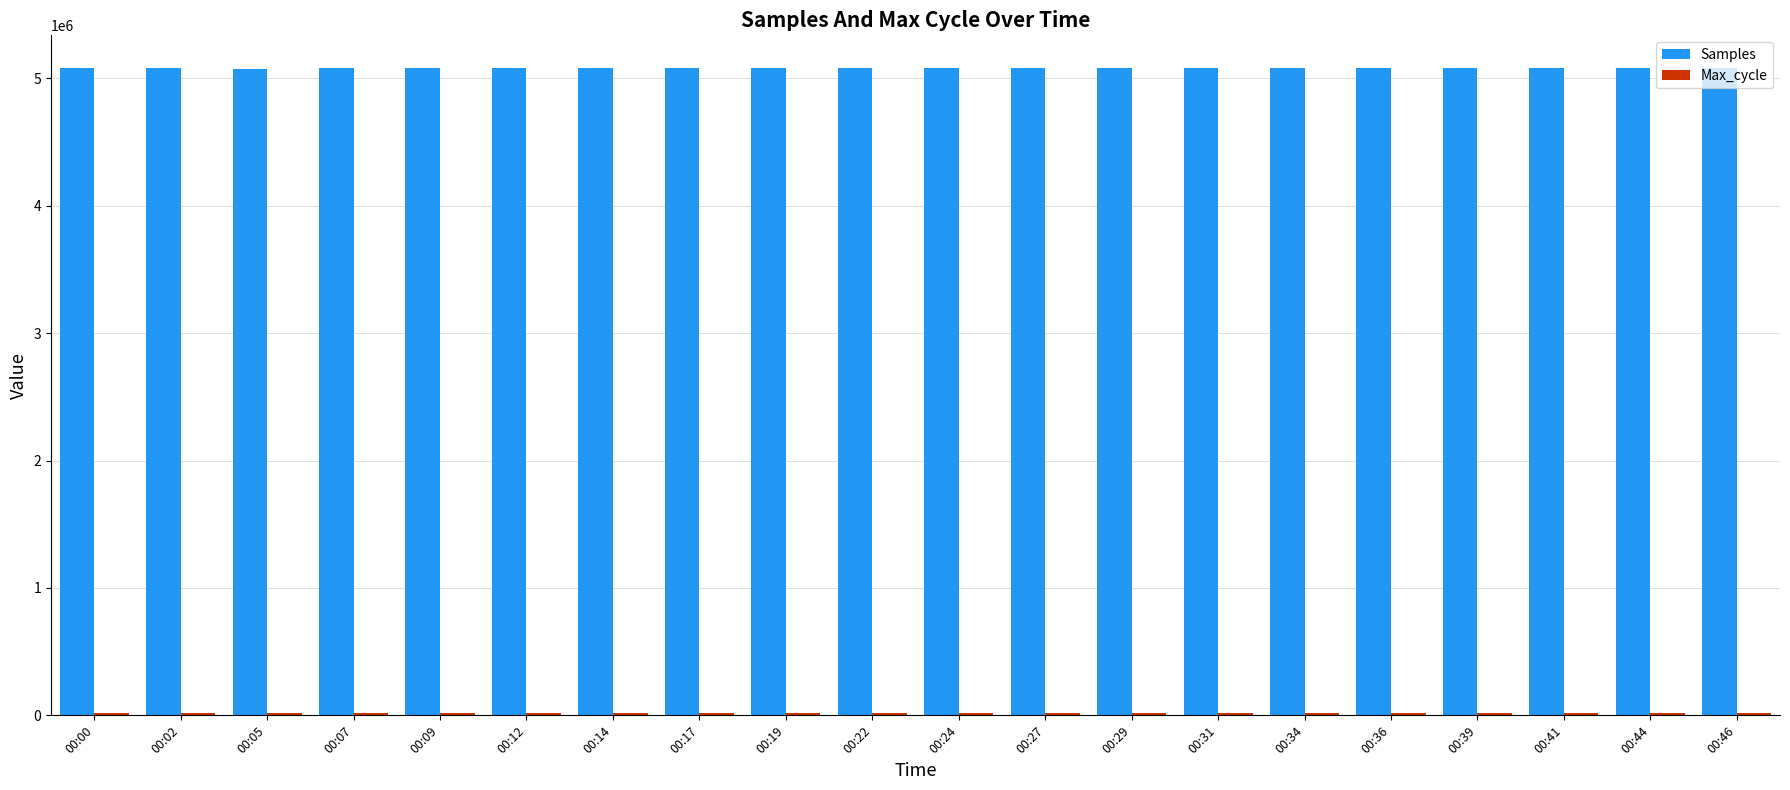

What is the spread (max minus min) of values at 00:27?

5062307